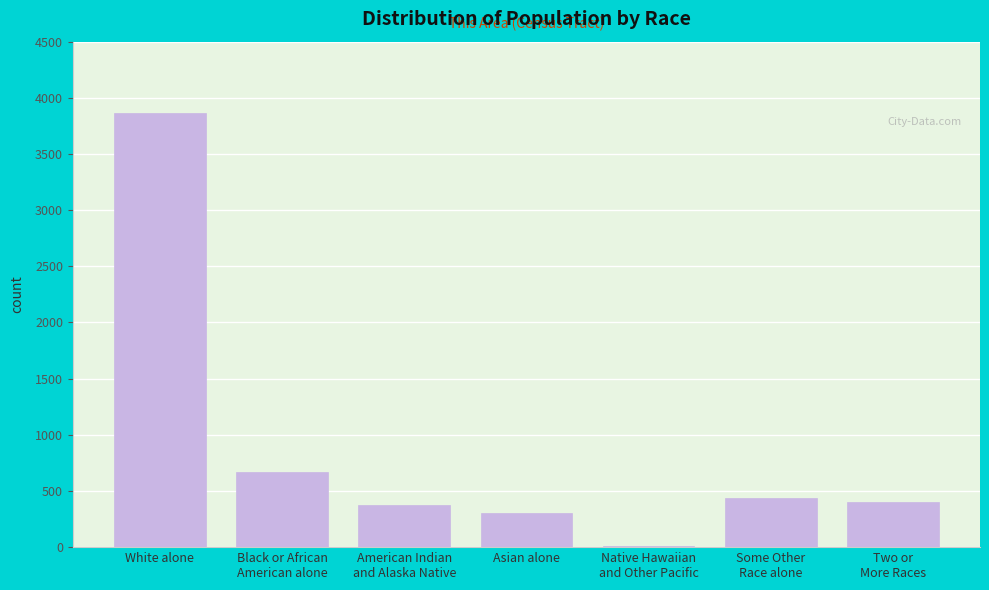

At which category does the chart reach its peak across all series?

White alone